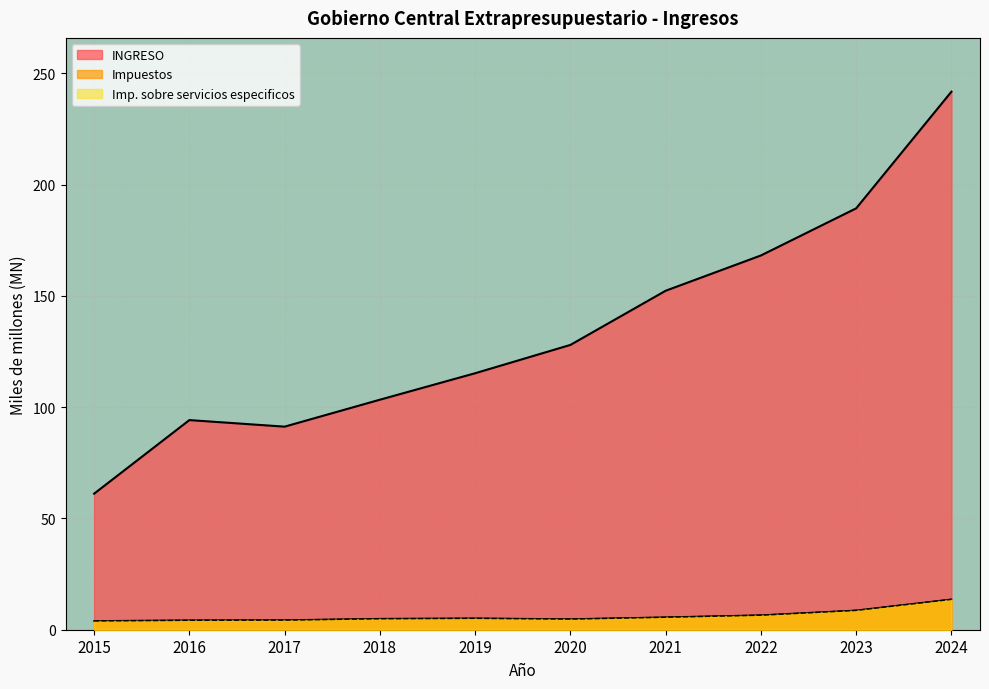

Where is the first local minimum for Impuestos?

2020